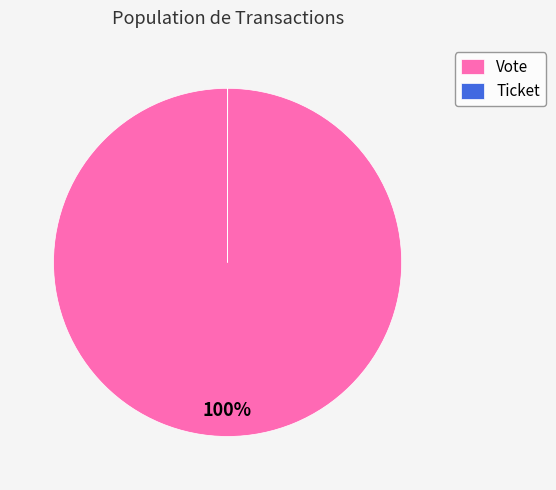

To the nearest percent, what is the average slice percentage?

50%